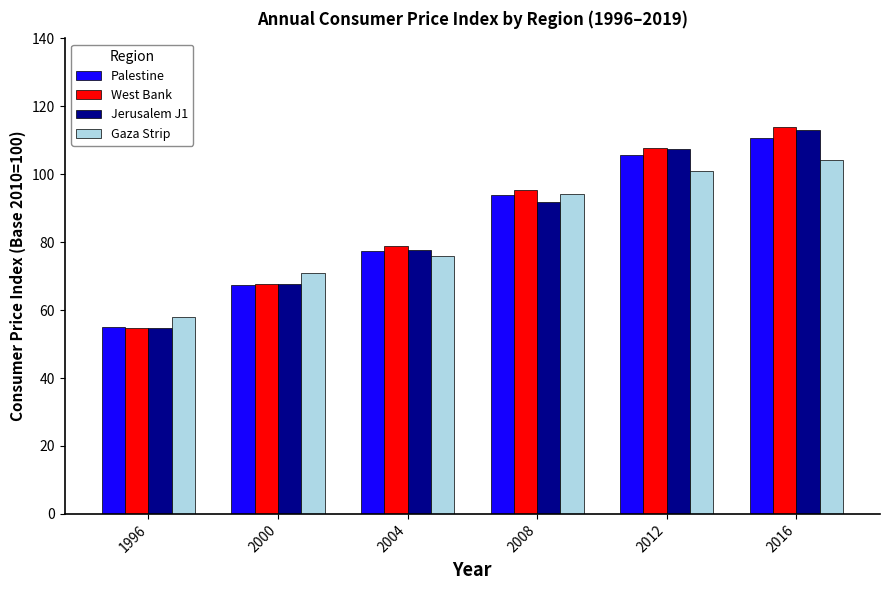

Where does the Jerusalem J1 series first go above 91?

2008